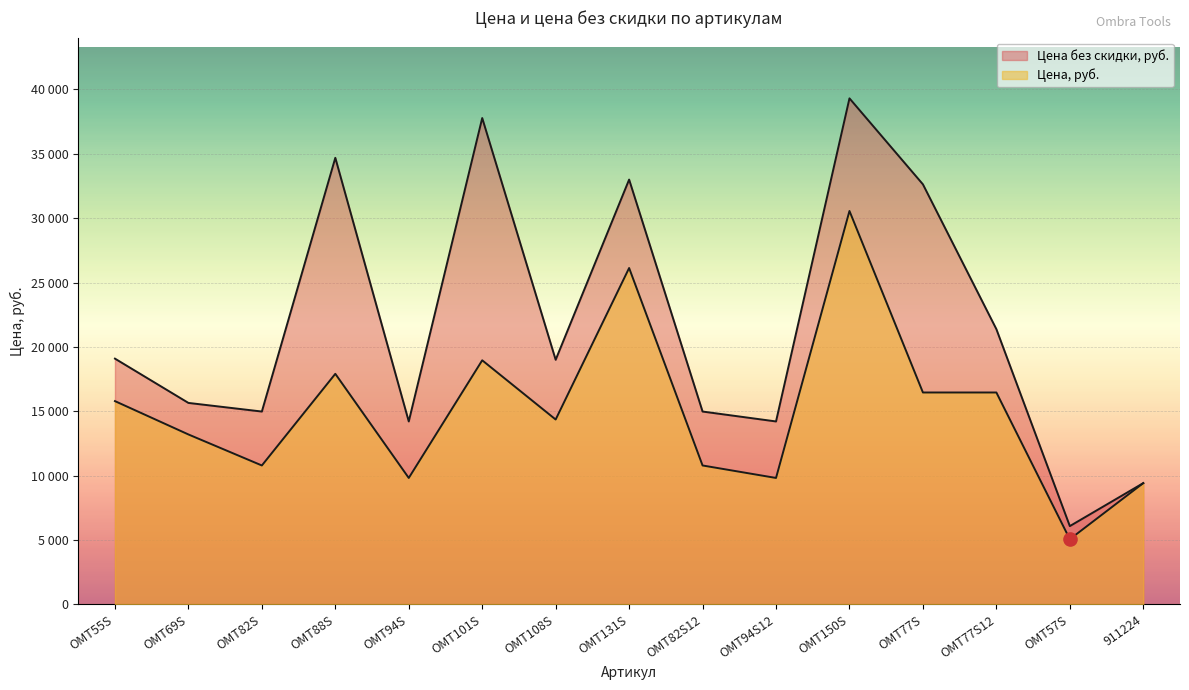

Which series has the largest total across all categories?

Цена без скидки, руб.